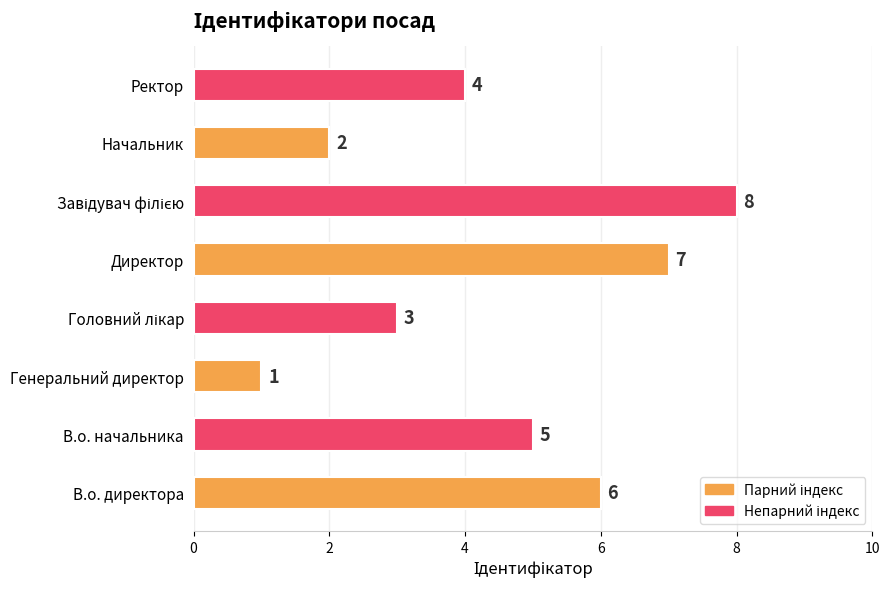

What is the sum of all values?

36